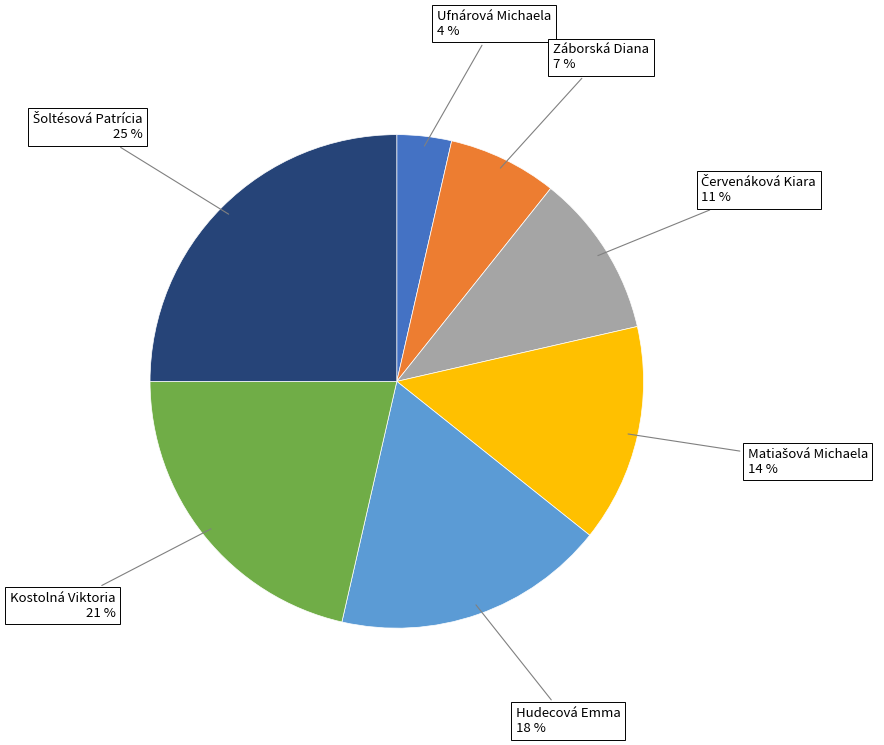

To the nearest percent, what is the average slice percentage?

14%